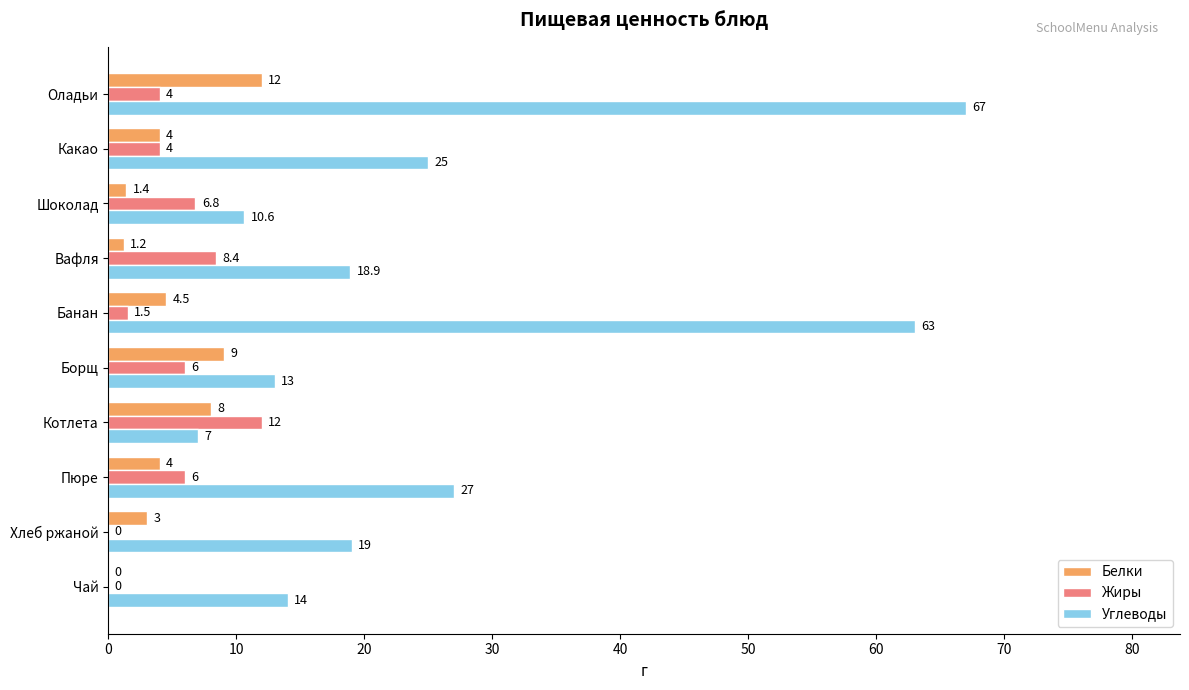

How many values in Жиры are above zero?

8